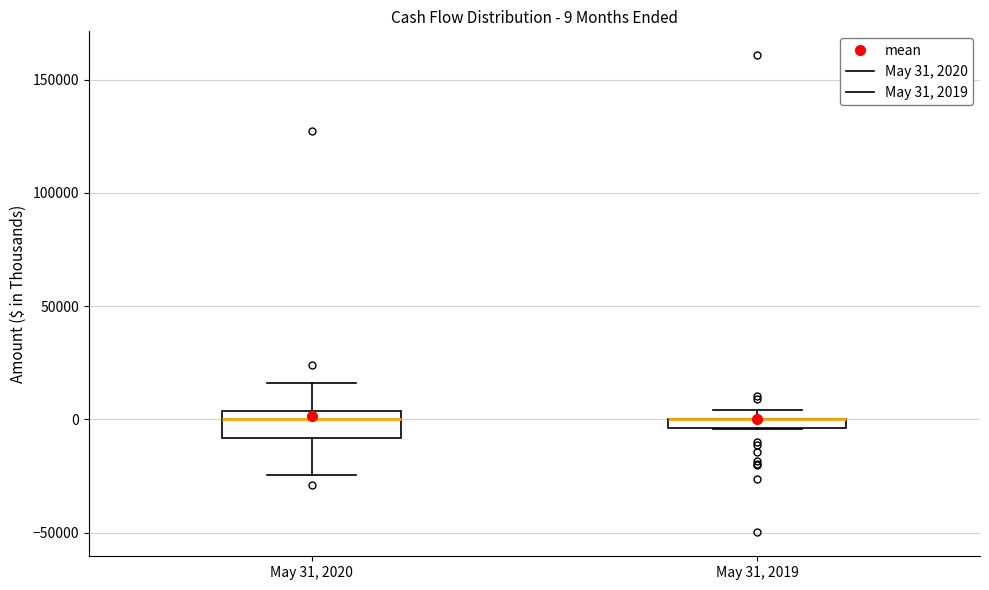

Which box is the tallest, from its lower edge to its upper edge?

May 31, 2020